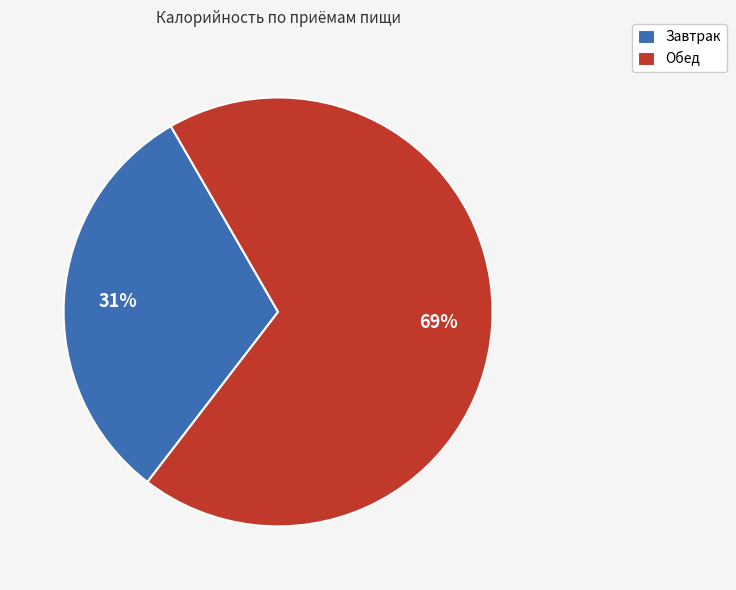

To the nearest percent, what percentage of the pie is Завтрак?

31%